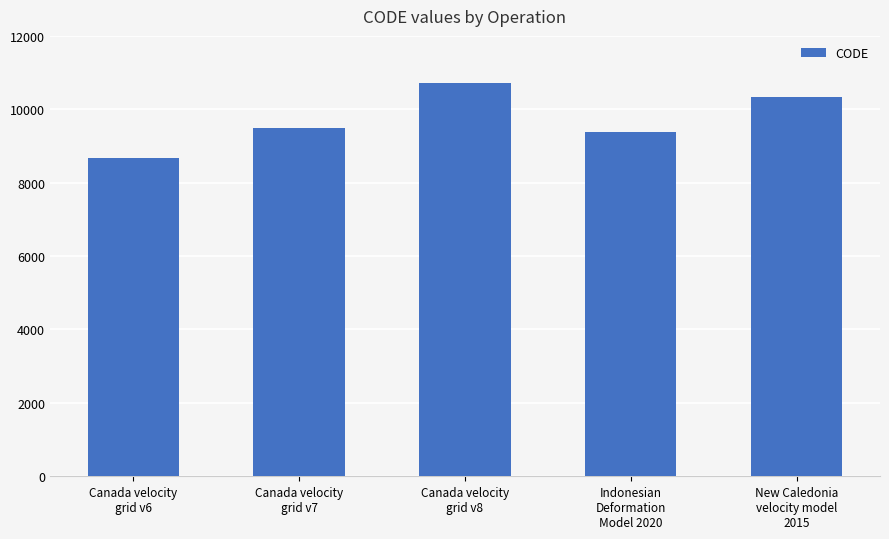

Reading left to right, transcribe all the data shown in this chart.

8676	9483	10707	9375	10323